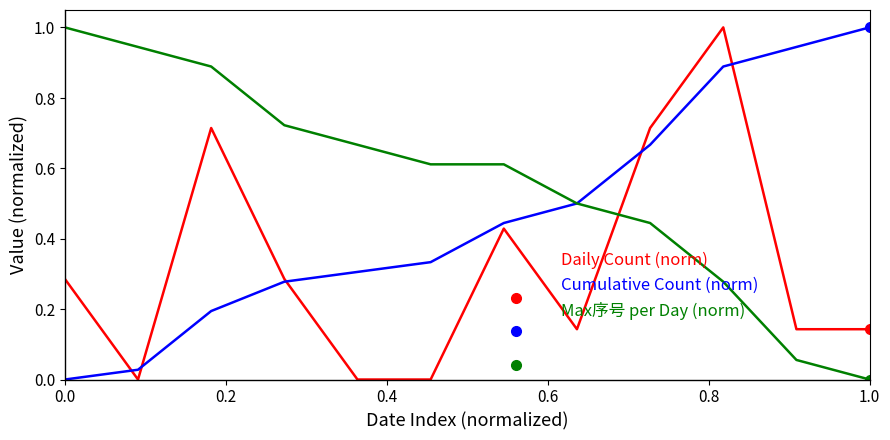

Rank the series by their average value, from lowest to highest.

Daily Count (norm), Cumulative Count (norm), Max序号 per Day (norm)